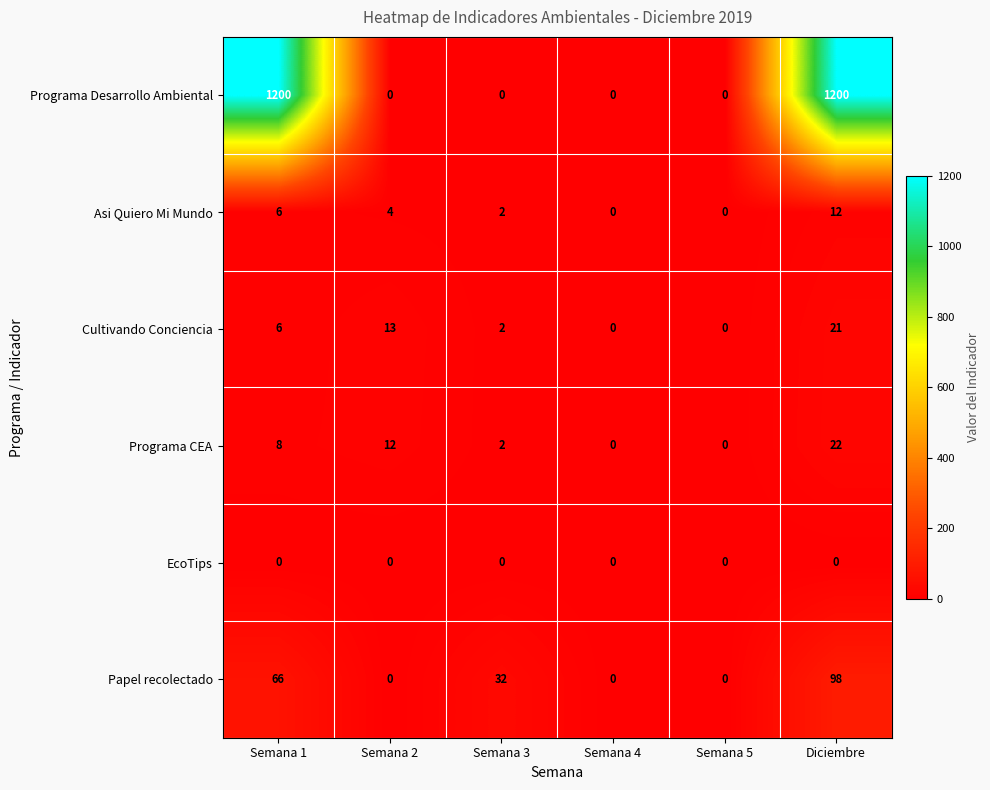

What is the greatest value displayed?

1200